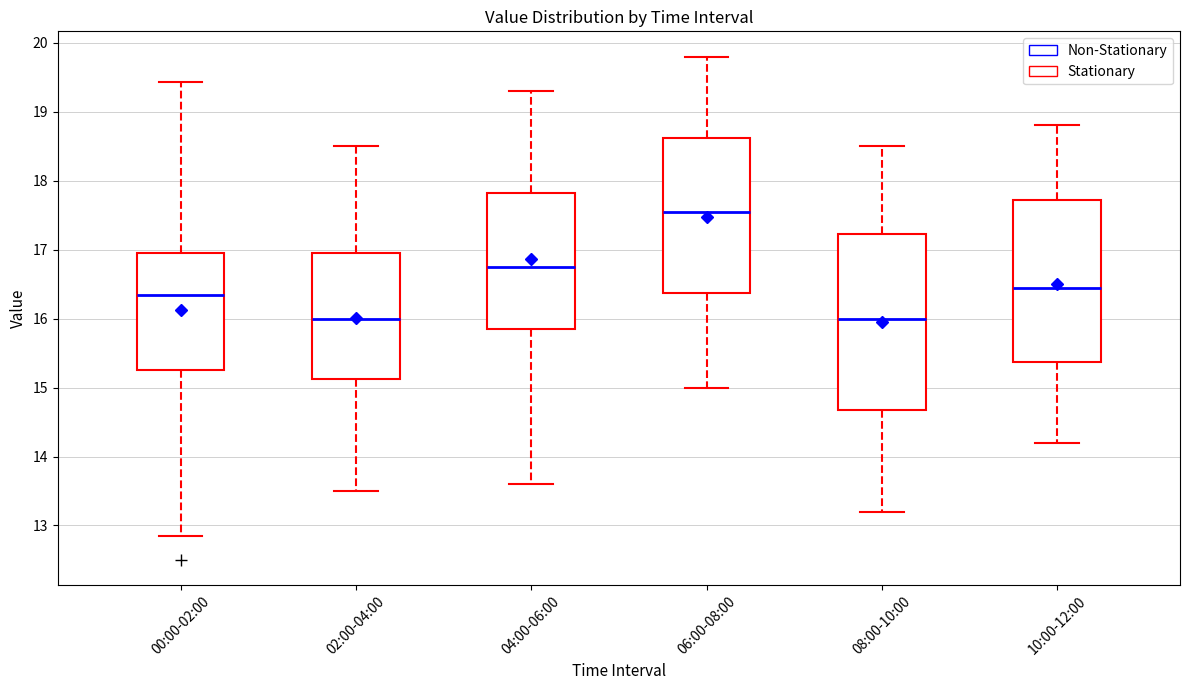

Comparing the boxes themselves (not the whiskers), which one is the tallest?

08:00-10:00